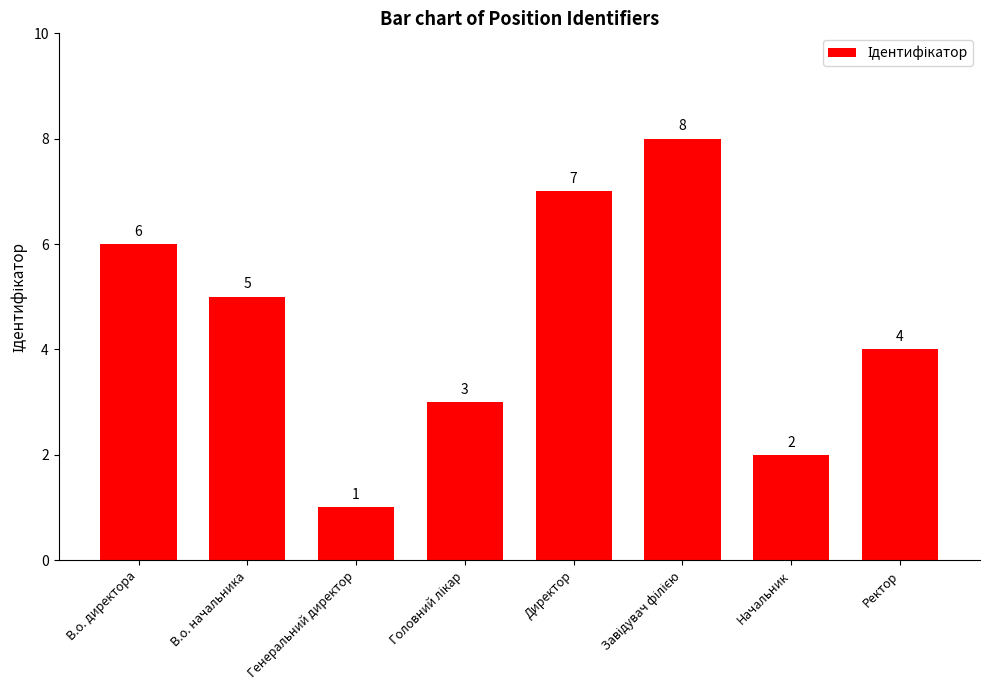

What is the label of the 8th bar from the right?

В.о. директора